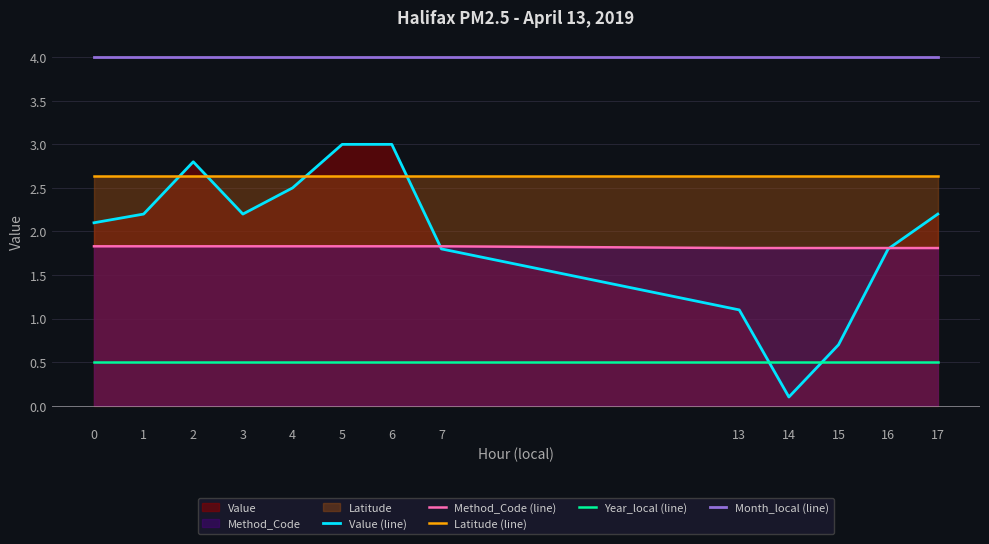

Which category has the lowest value in the Value (line) series?

14